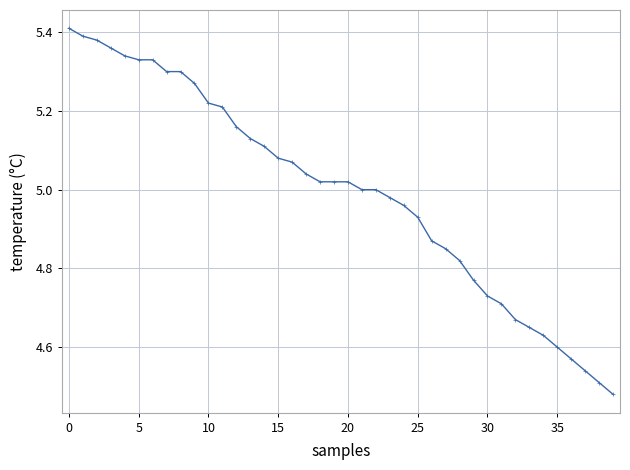

What is the sum of all values?

199.8